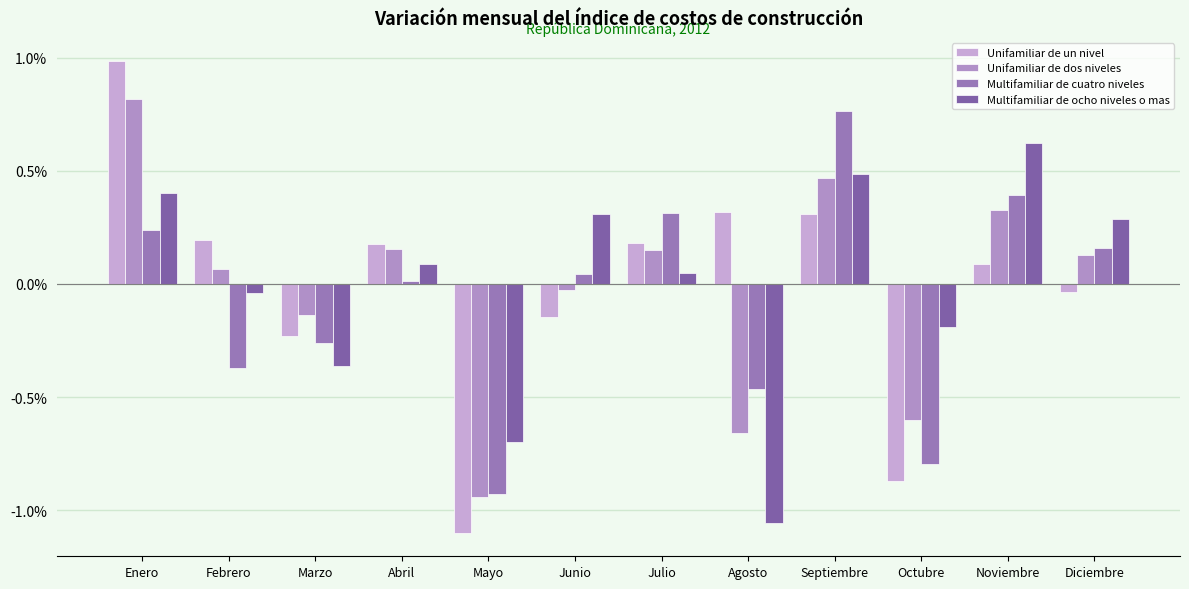

The Multifamiliar de cuatro niveles series shows 0.0 at Junio. True or false?

True